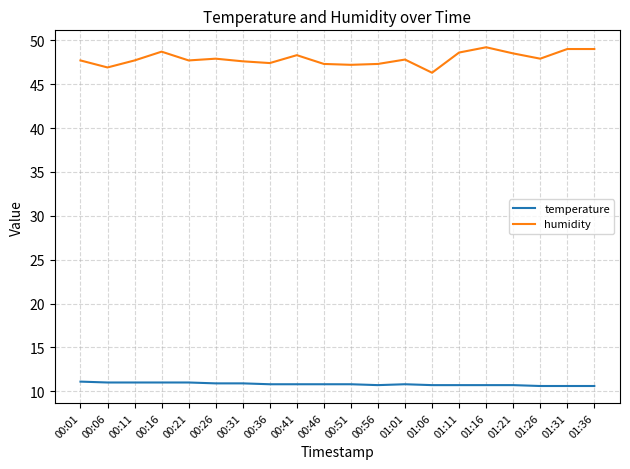

What position from the right is 00:51?

10